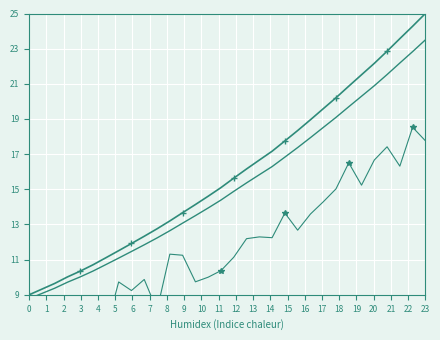

How many values in the Intensity (alt) series exceed 11?

18